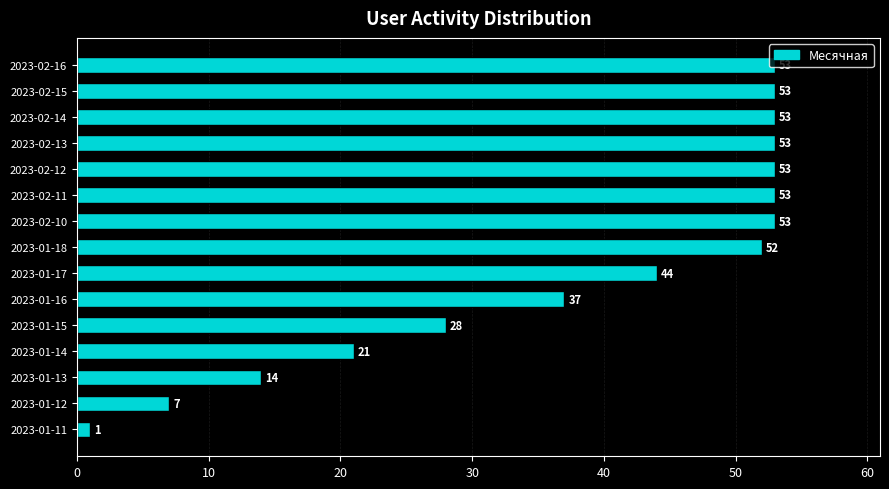

What is the value of the 7th bar from the top?

53